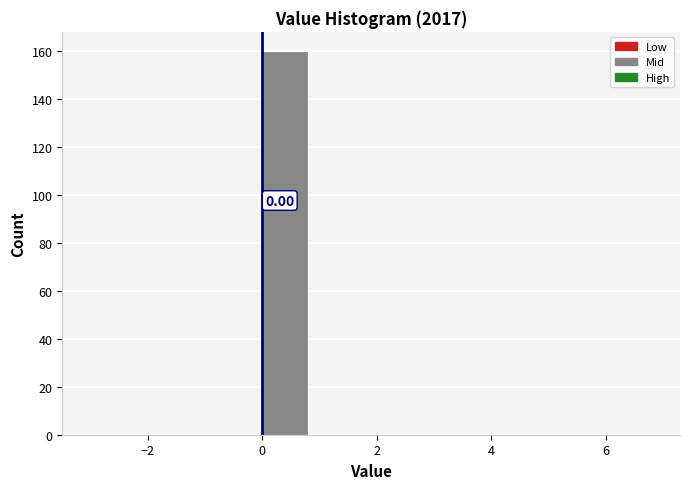

Which range on the x-axis has the tallest bar?

0 to 1